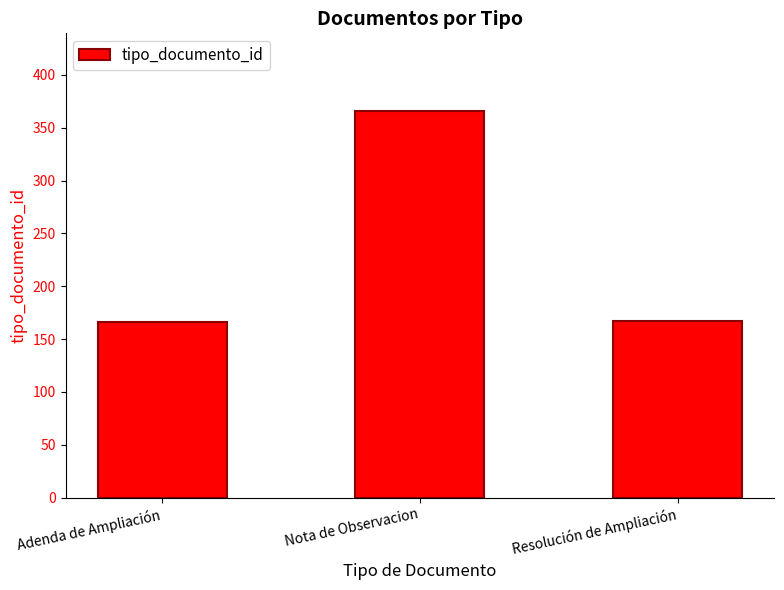

How many series are shown in this chart?

1